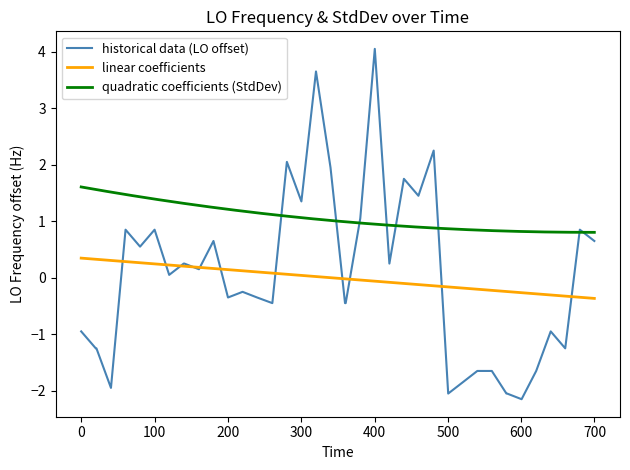

How many data points are above 0?

20